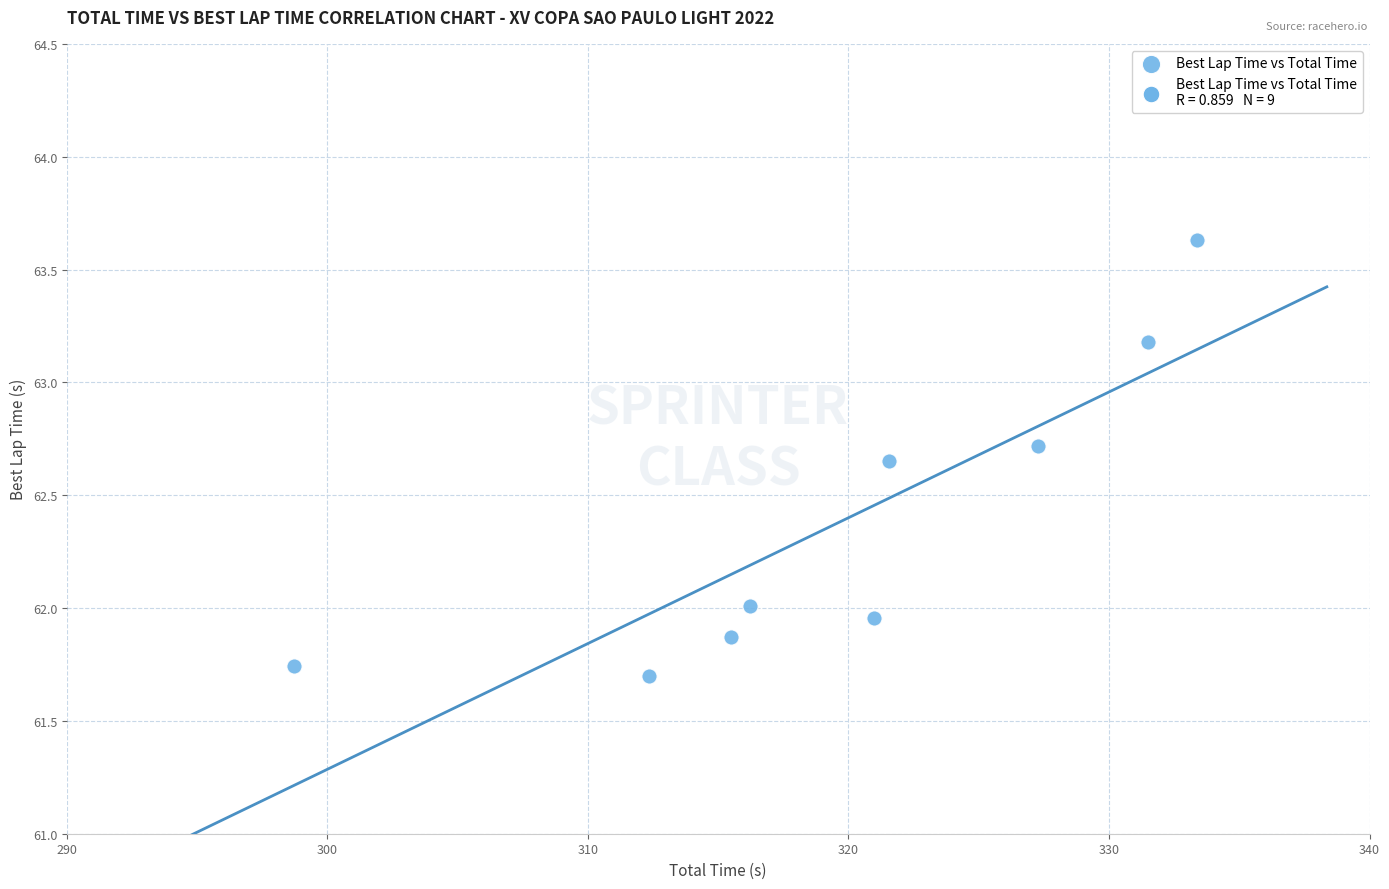

What is the average X value?

319.7